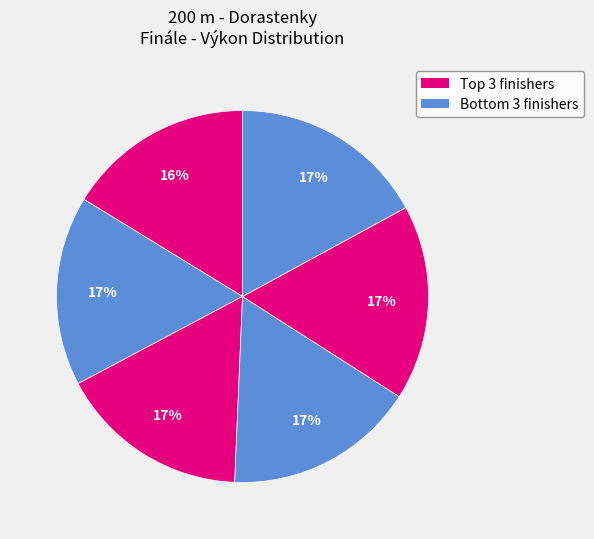

How many segments does this pie chart have?

6